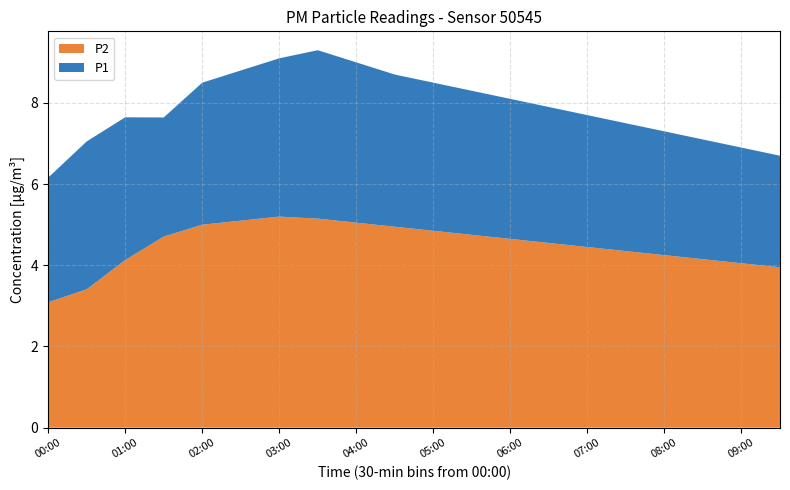

Is it true that P2 equals 5.0 at 02:00?

True